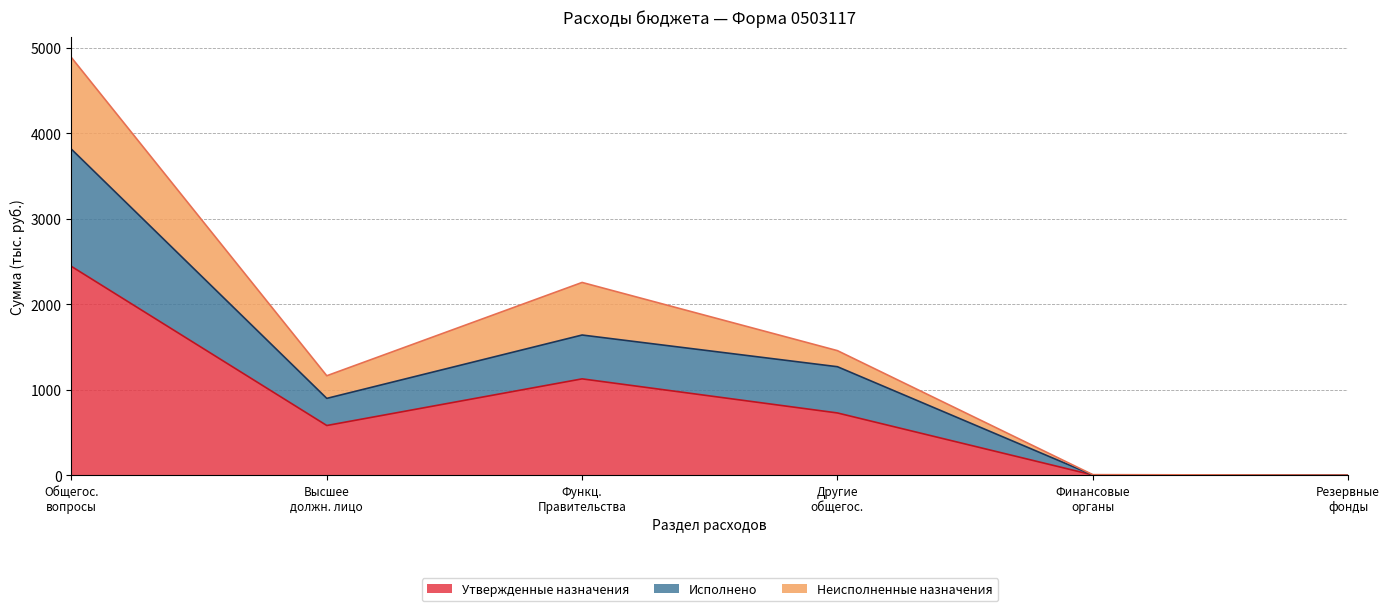

Reading left to right, extract all data points from this chart.

Утвержденные назначения: 2442.2	581.9	1127.4	728.7	3.6	0.5
Исполнено: 3812.9	899.0	1640.2	1269.5	3.6	0.5
Неисполненные назначения: 4884.4	1163.8	2254.9	1457.4	7.3	1.0